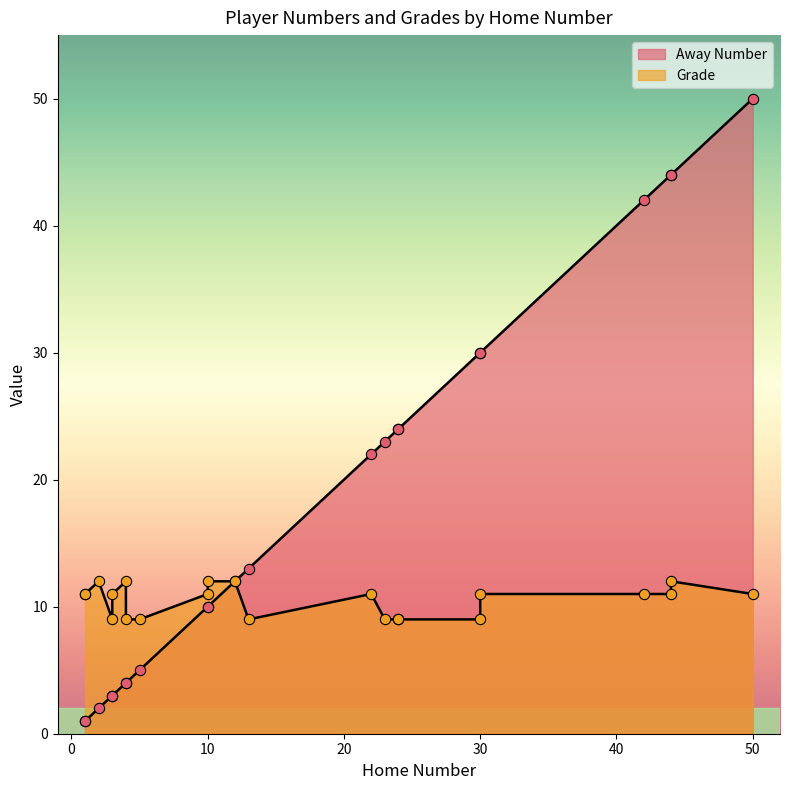

Which series contains the lowest Y value?

Away Number